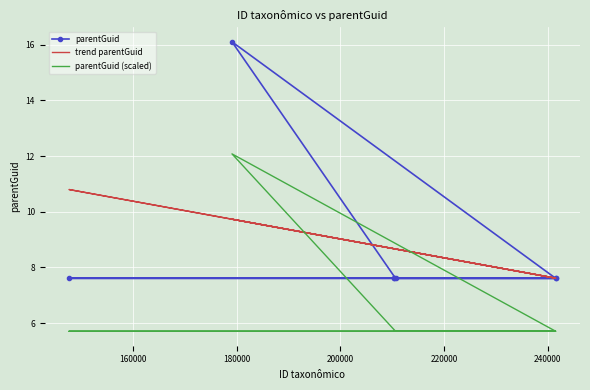

True or false: parentGuid and parentGuid (scaled) cross at least once.

False